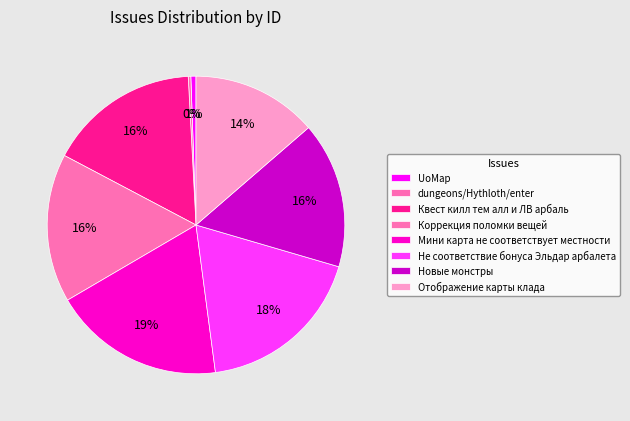

Which category has the smallest portion of the pie?

dungeons/Hythloth/enter